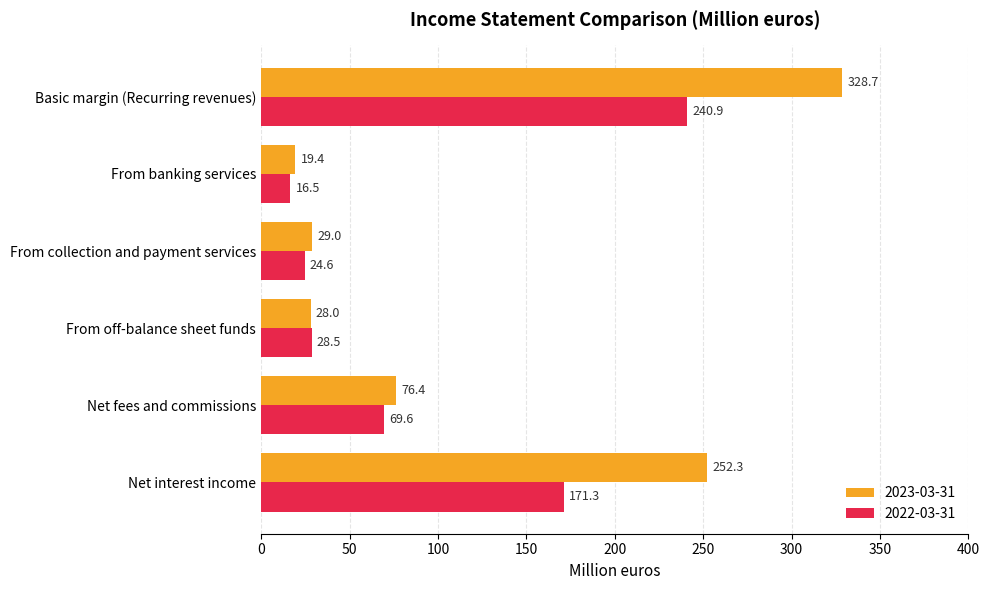

Between Net fees and commissions and From banking services, which series saw the biggest shift?

2023-03-31